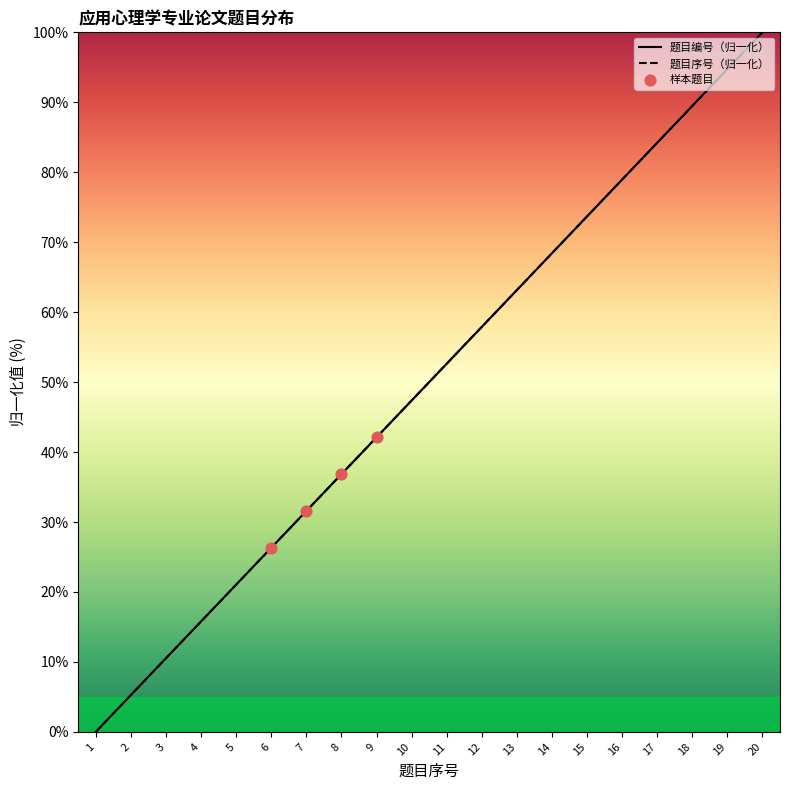

At which category is the sum across all series the highest?

20